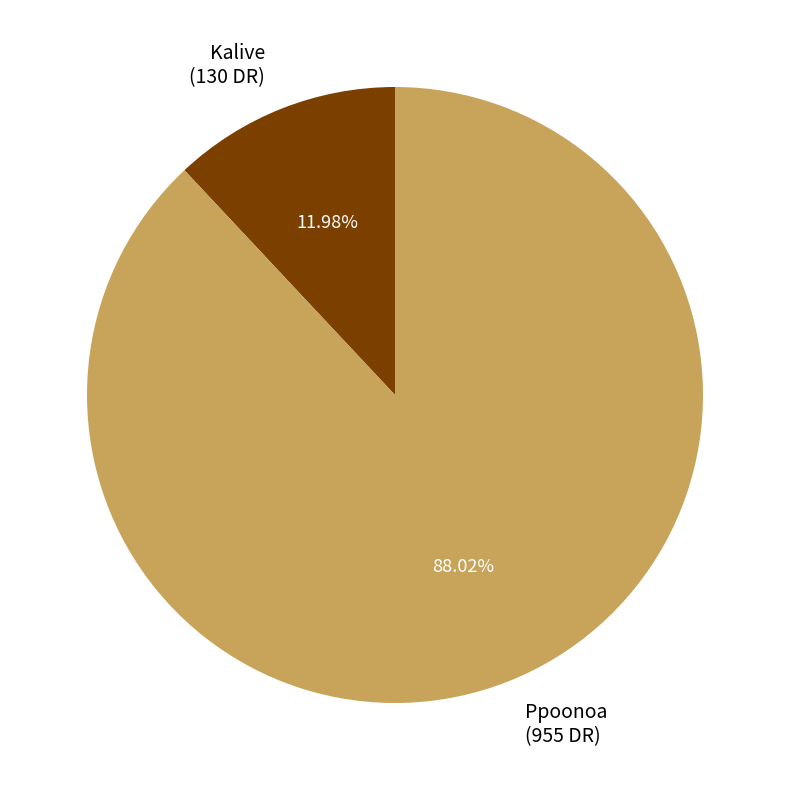

Which category has the smallest portion of the pie?

Kalive